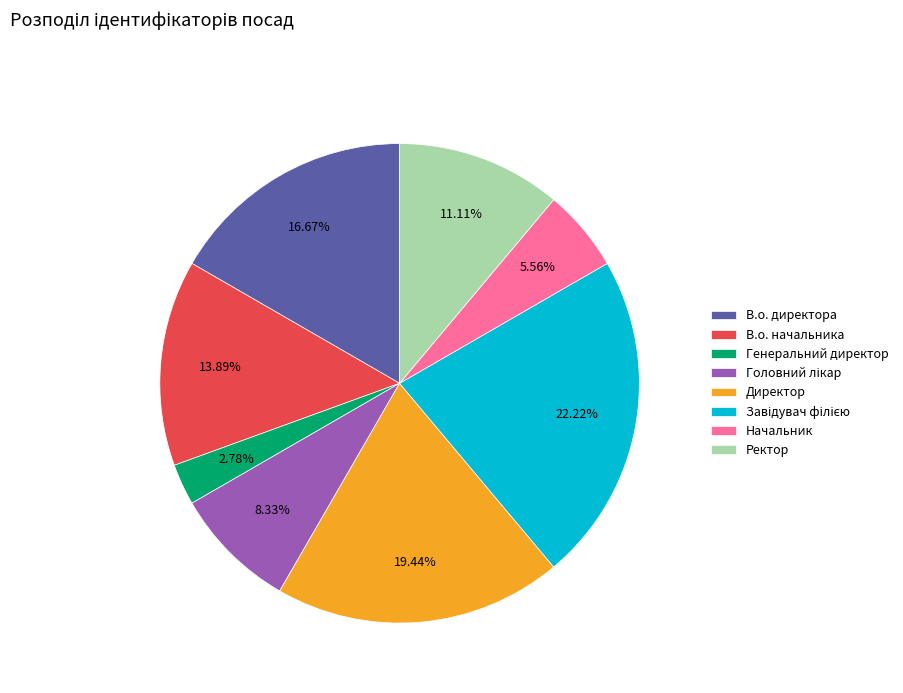

What is the smallest slice in the pie chart?

Генеральний директор